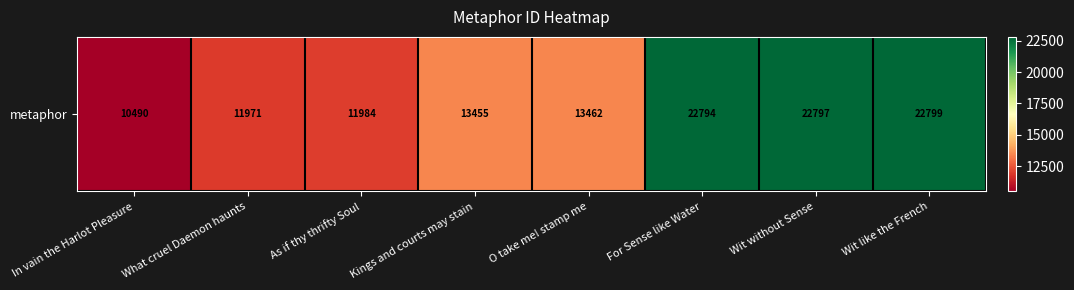

Reading left to right, what are all the values shown in this chart?

10490	11971	11984	13455	13462	22794	22797	22799